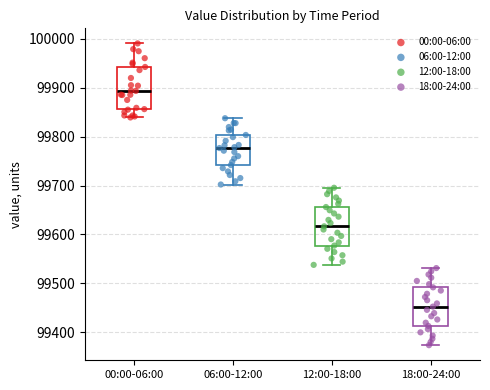

Which box has the highest median line?

00:00-06:00